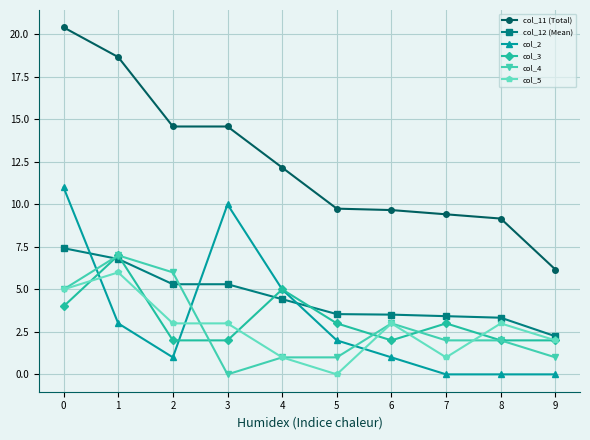

True or false: col_2 and col_12 (Mean) cross at least once.

True